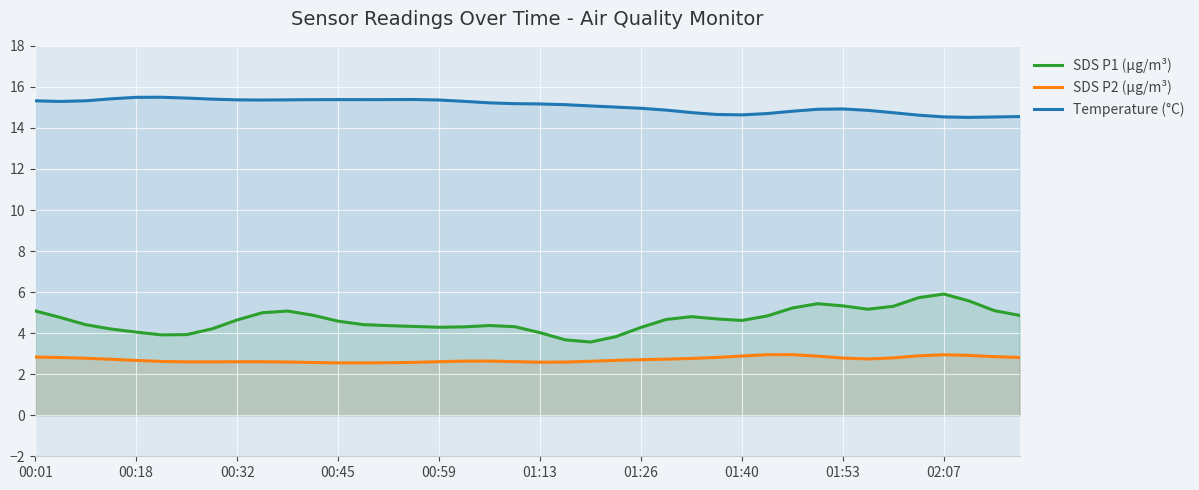

What is the sum of the Temperature (°C) values at 11 and 13?

30.8